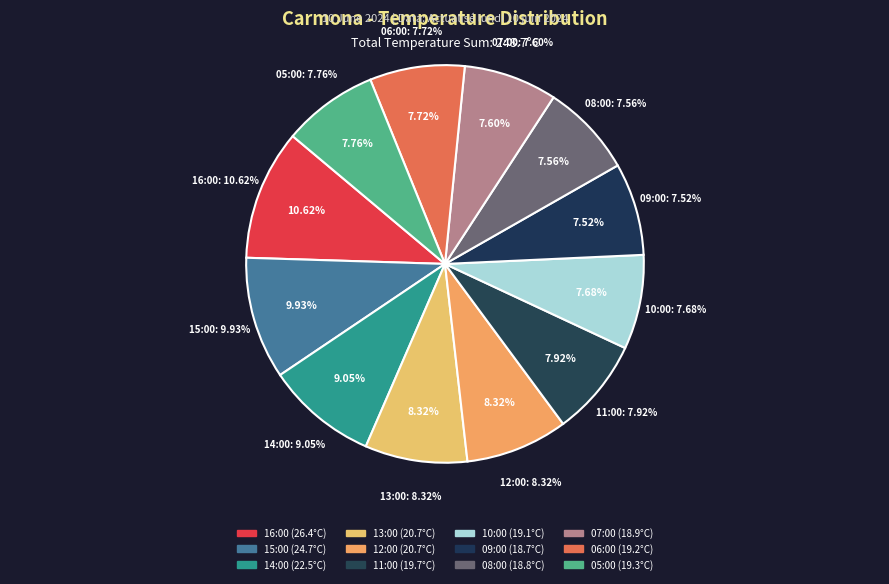

Count the number of slices in the pie.

12